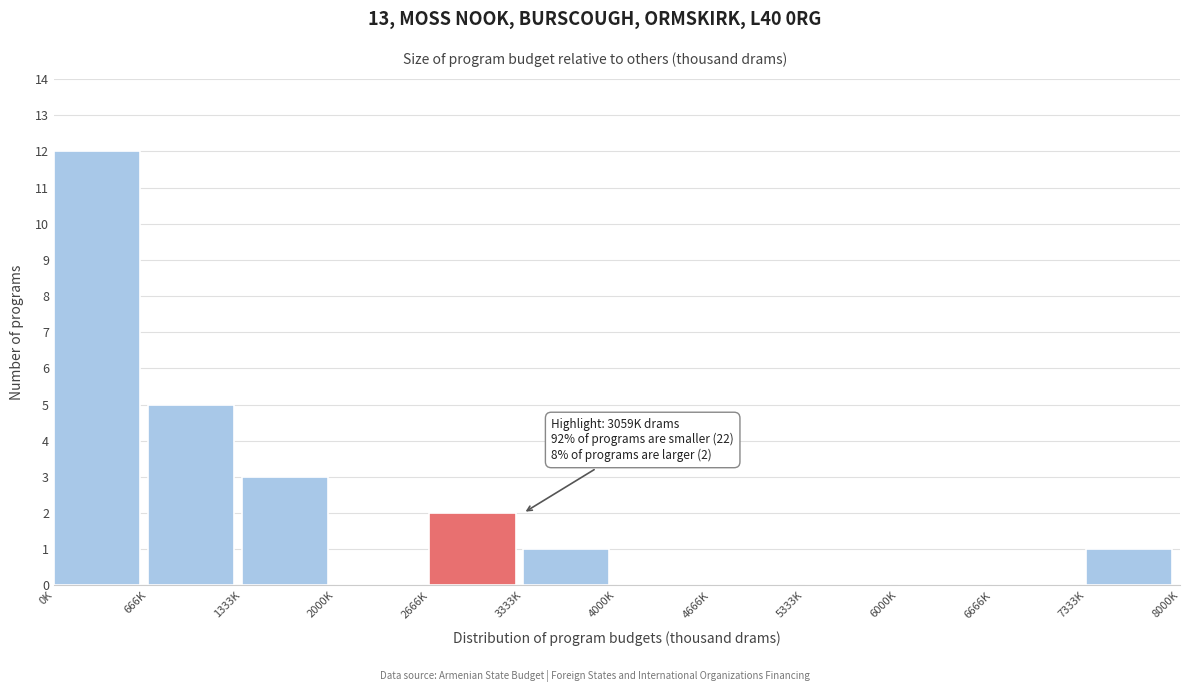

Reading right to left, list all the values displayed in this chart.

7333K=1	6666K=0	6000K=0	5333K=0	4666K=0	4000K=0	3333K=1	2666K=2	2000K=0	1333K=3	666K=5	0K=12